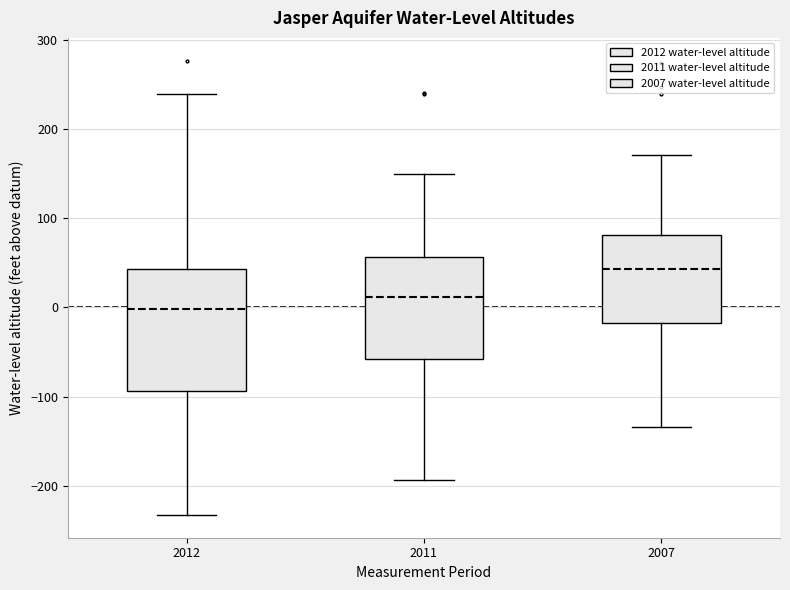

Where does the median line of the box at x = 2007 sit on the y-axis? The values are not printed on the chart, so give them approximately, as read against the axis.

40